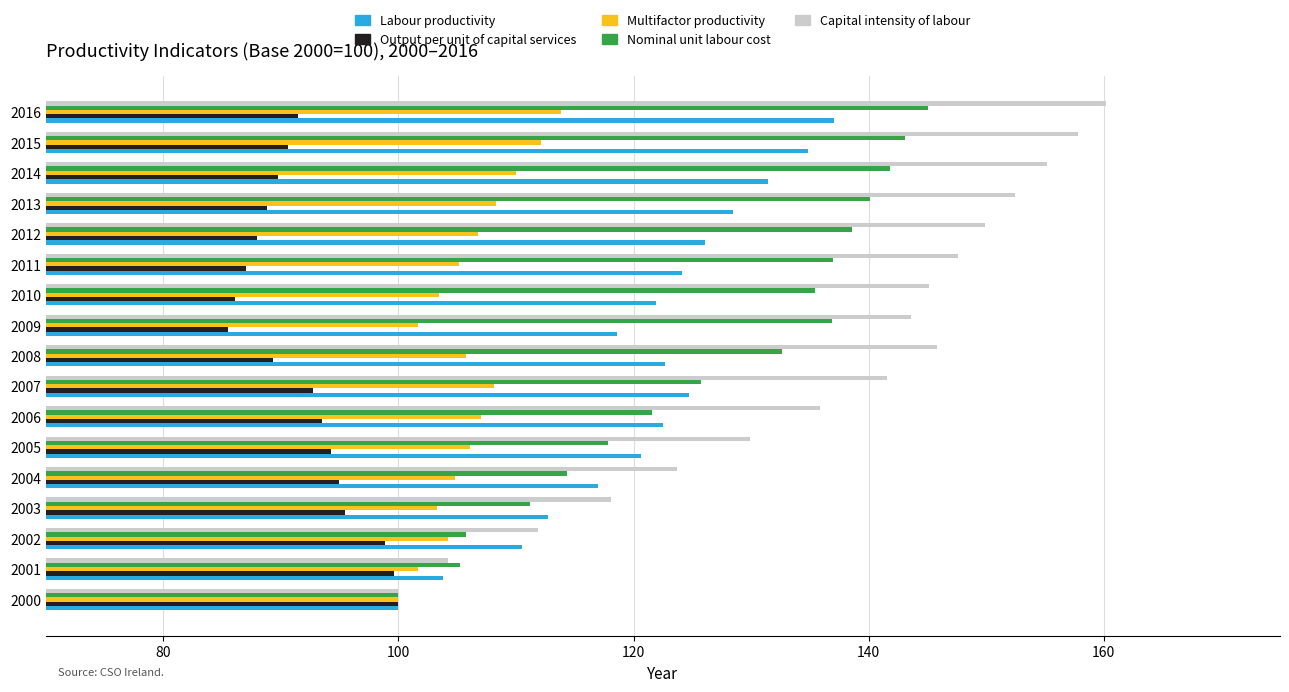

What is the difference between the maximum and minimum values in the Labour productivity series?

37.0